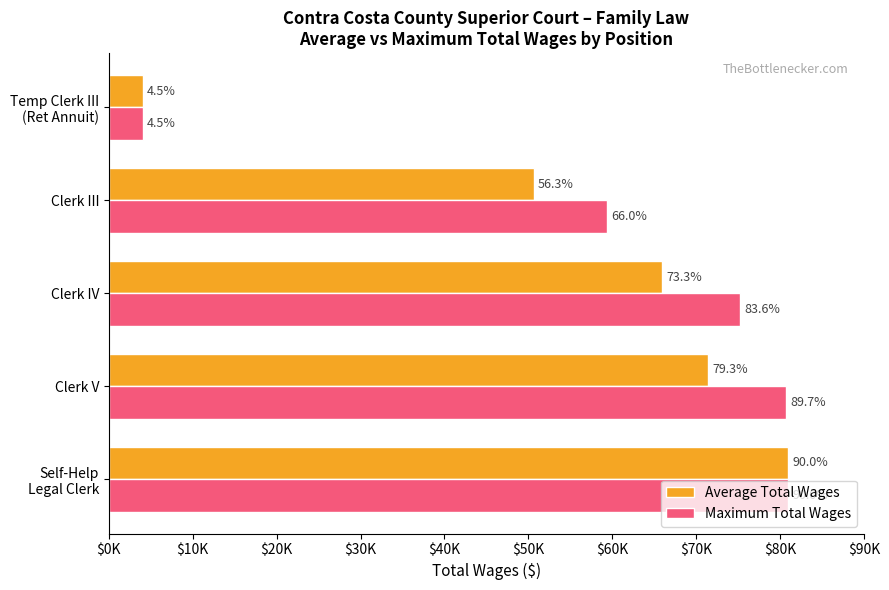

Rank the series by their average value, from lowest to highest.

Average Total Wages, Maximum Total Wages